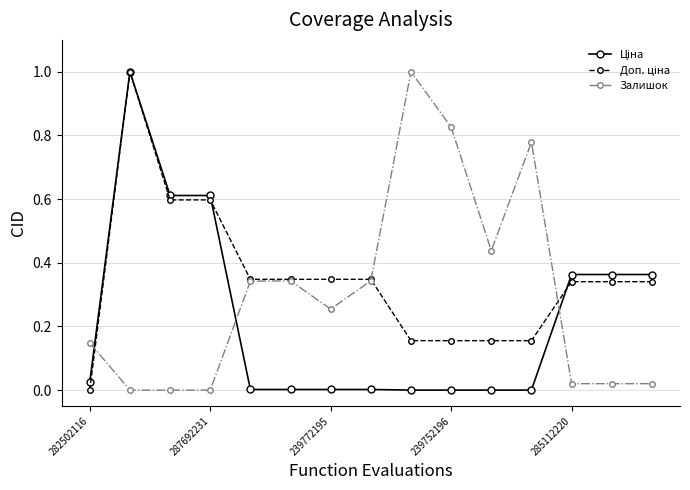

True or false: Залишок has more than 1 points higher than both neighbors.

True